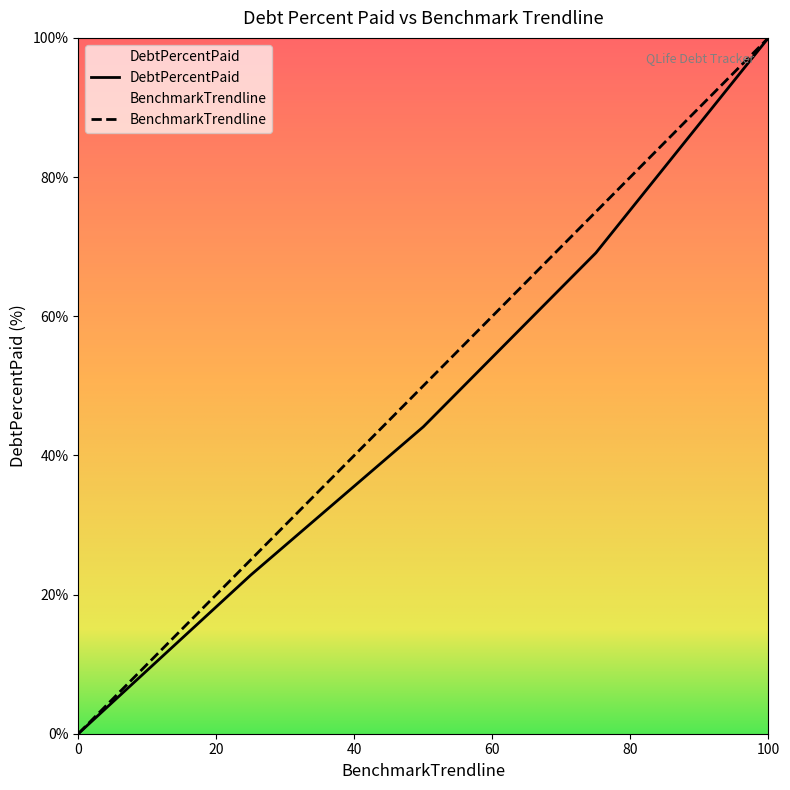

Which label corresponds to the largest value in the chart?

100